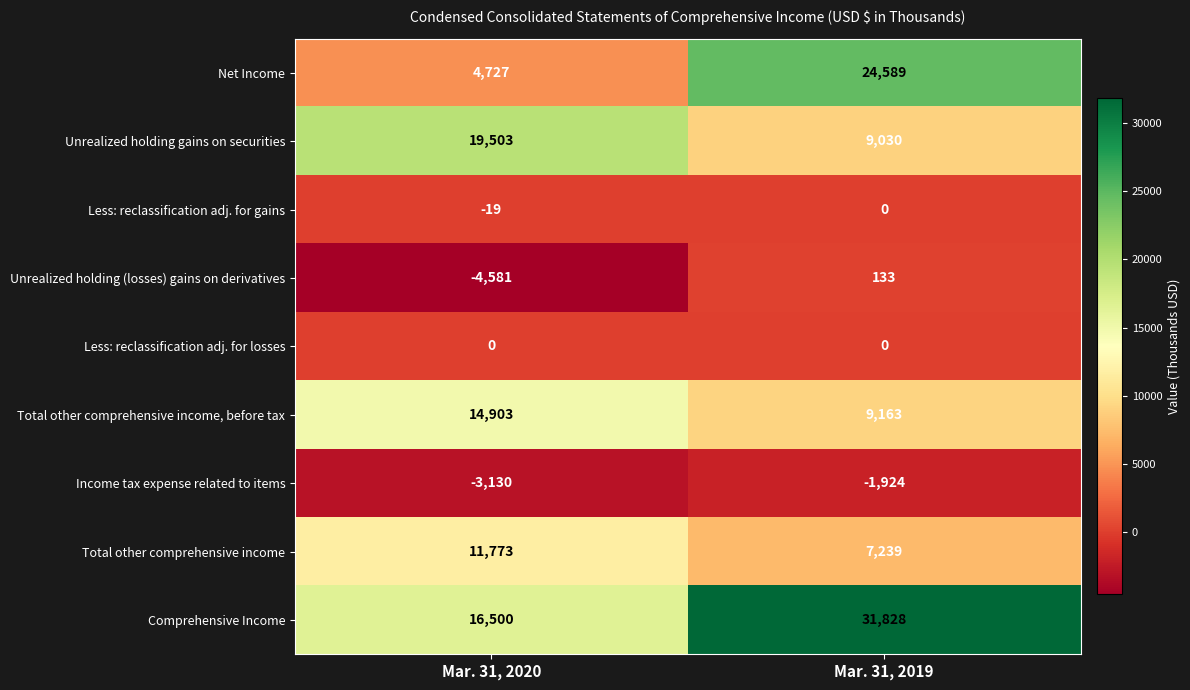

Reading left to right, transcribe all the data shown in this chart.

Net Income: Mar. 31, 2020=4727	Mar. 31, 2019=24589
Unrealized holding gains on securities: Mar. 31, 2020=19503	Mar. 31, 2019=9030
Less: reclassification adj. for gains: Mar. 31, 2020=-19	Mar. 31, 2019=0
Unrealized holding (losses) gains on derivatives: Mar. 31, 2020=-4581	Mar. 31, 2019=133
Less: reclassification adj. for losses: Mar. 31, 2020=0	Mar. 31, 2019=0
Total other comprehensive income, before tax: Mar. 31, 2020=14903	Mar. 31, 2019=9163
Income tax expense related to items: Mar. 31, 2020=-3130	Mar. 31, 2019=-1924
Total other comprehensive income: Mar. 31, 2020=11773	Mar. 31, 2019=7239
Comprehensive Income: Mar. 31, 2020=16500	Mar. 31, 2019=31828